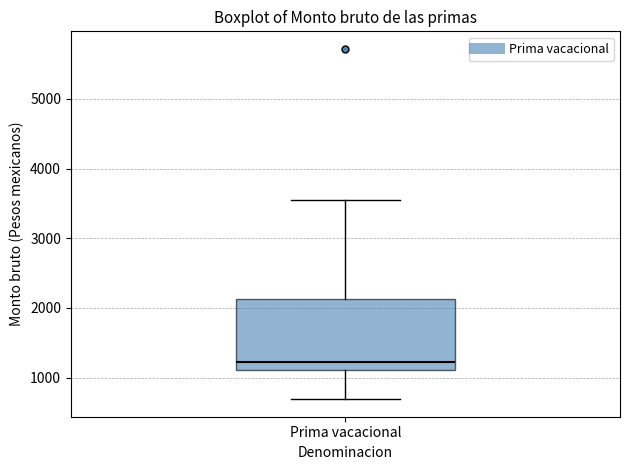

Read this box plot against the y-axis: the position of the median line, the range covered by the box, and the ends of both whiskers. The values are not printed on the chart, so give them approximately, as read against the axis.

median 1200, box 1100 to 2100, whiskers 700 to 3600